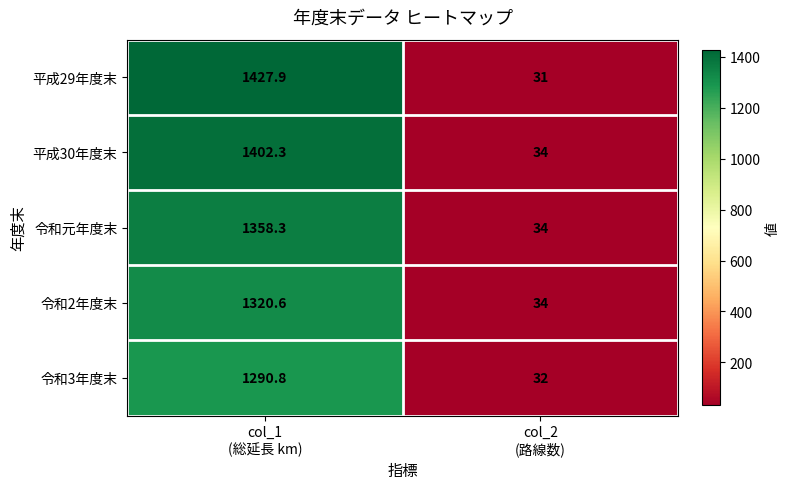

How many data points in 令和3年度末 are above 1290?

1